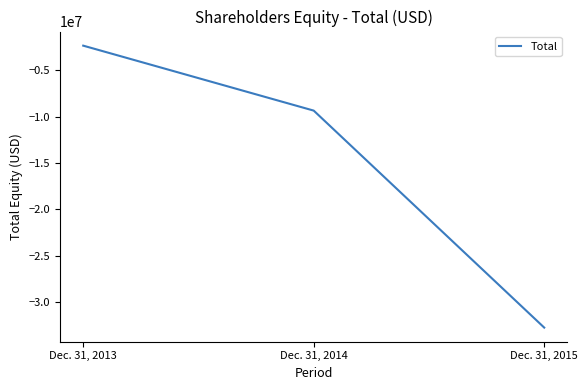

List the labels in order of value, largest first.

Dec. 31, 2013, Dec. 31, 2014, Dec. 31, 2015